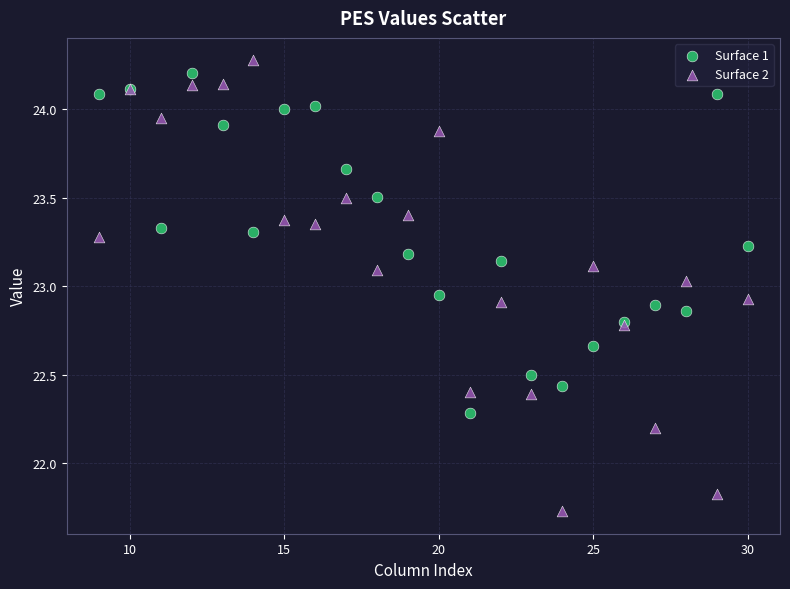

What are all the series names shown in the legend?

Surface 1, Surface 2